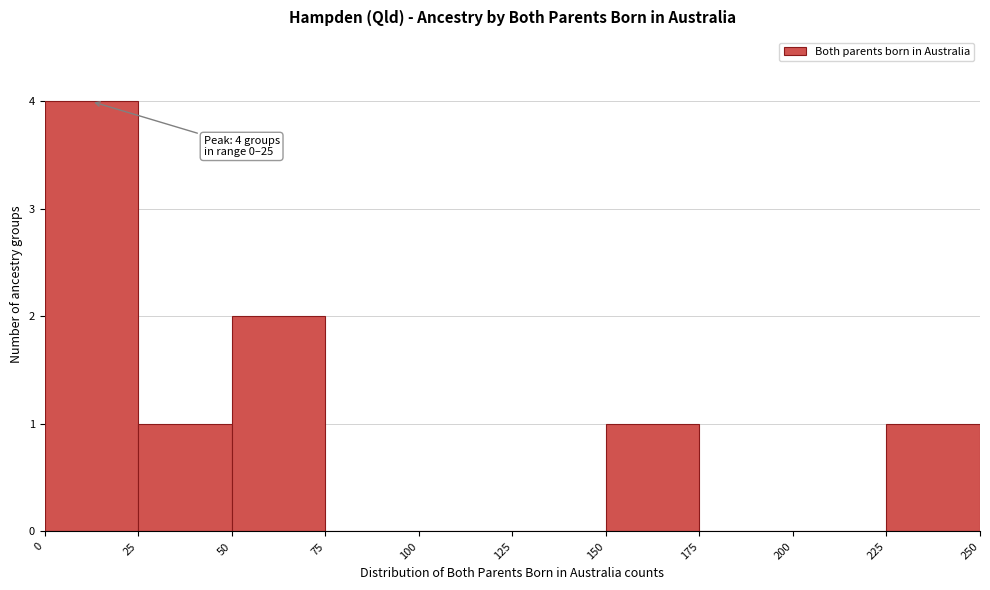

Over which range of the x-axis is the bar tallest?

0 to 25